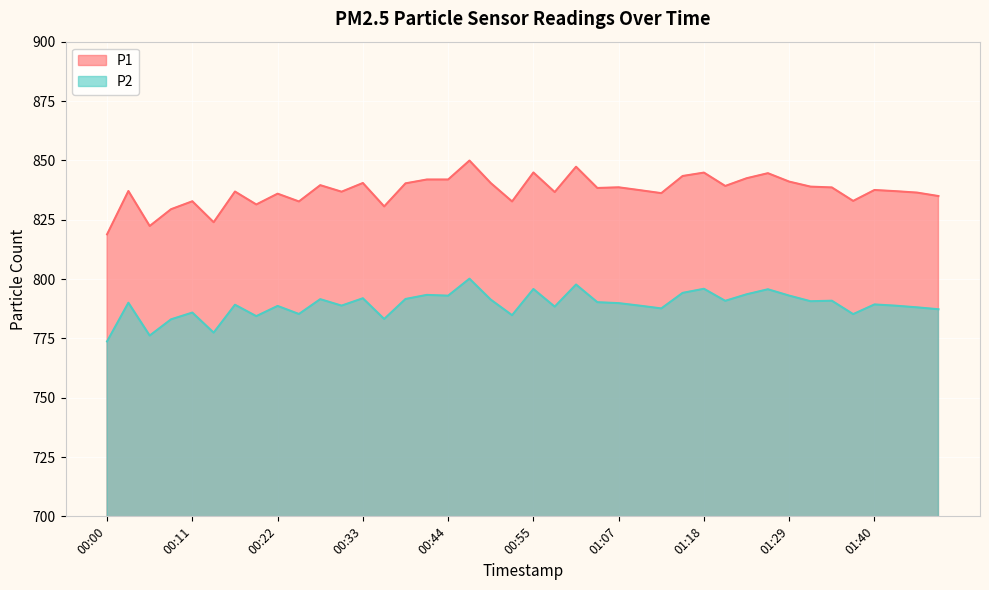

List the labels in order of P2 value, largest first.

00:47, 01:01, 01:18, 00:55, 01:26, 01:15, 01:23, 00:41, 01:29, 00:44, 00:33, 00:39, 00:28, 00:50, 01:34, 01:20, 01:31, 01:04, 00:03, 01:07, 01:40, 00:17, 00:31, 01:09, 01:42, 00:22, 00:58, 01:45, 01:12, 01:48, 00:11, 00:25, 01:37, 00:53, 00:20, 00:36, 00:09, 00:14, 00:06, 00:00